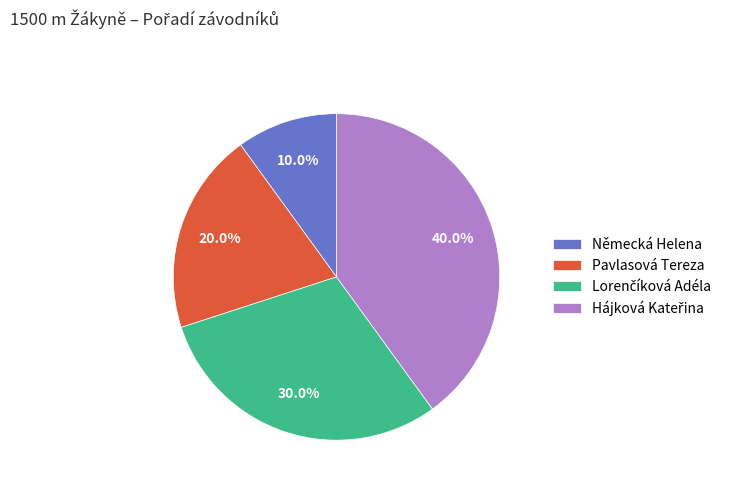

How many segments does this pie chart have?

4